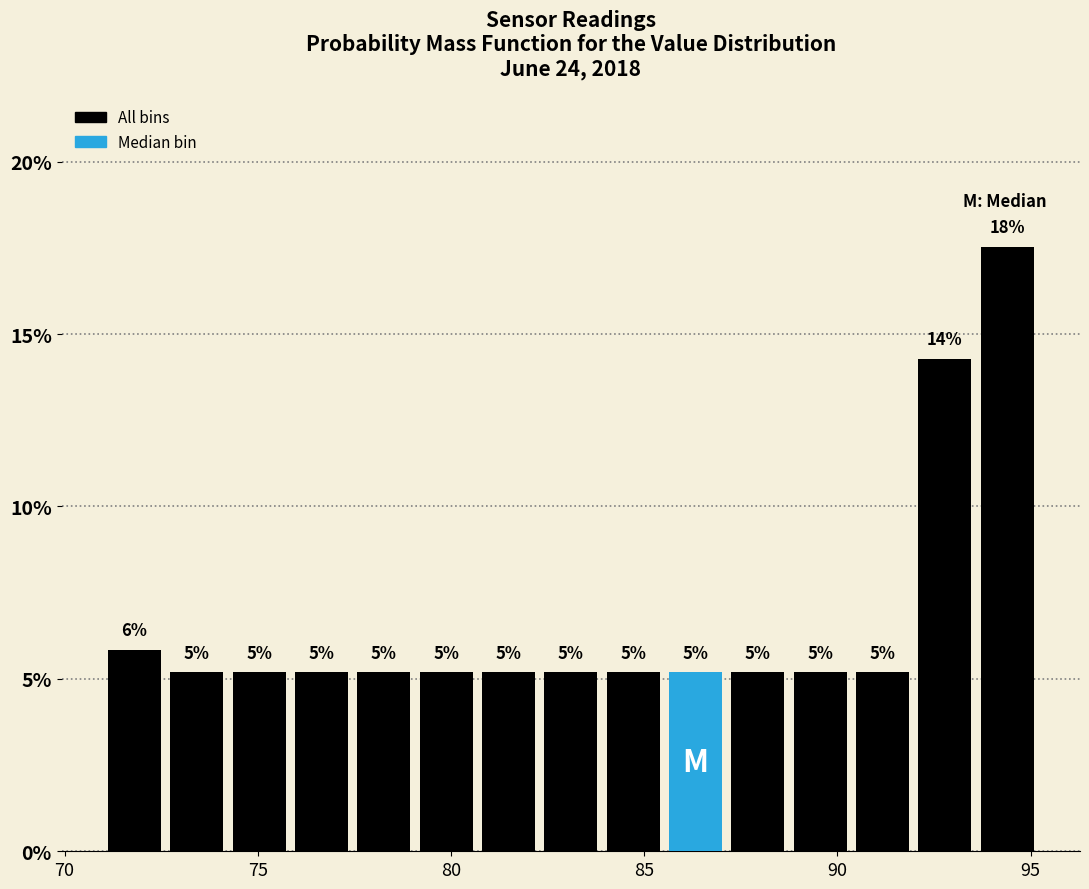

Read against the x-axis, roughly where is the centre of the tallest bar?

94.5